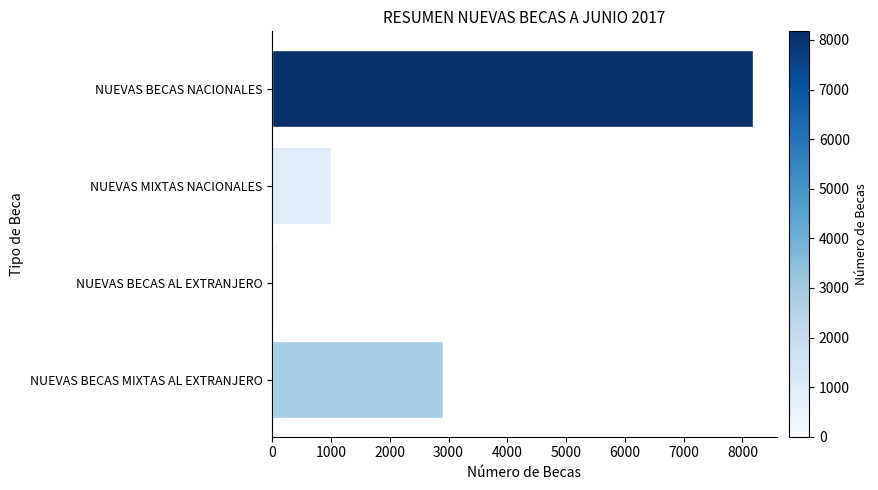

What is the label of the 1st bar from the bottom?

NUEVAS BECAS MIXTAS AL EXTRANJERO